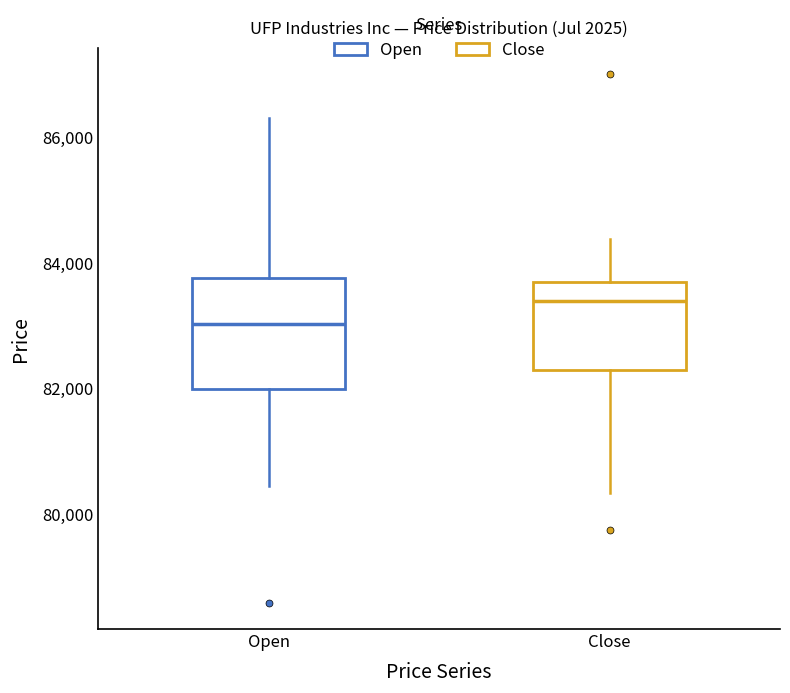

Reading left to right, transcribe this box plot: for each box, give where its median line is, the range the box spans, and where its two whiskers end, as read against the y-axis. The values are not printed on the chart, so give them approximately, as read against the axis.

Open: median 83000, box 82000 to 83800, whiskers 80400 to 86400
Close: median 83400, box 82200 to 83600, whiskers 80400 to 84400